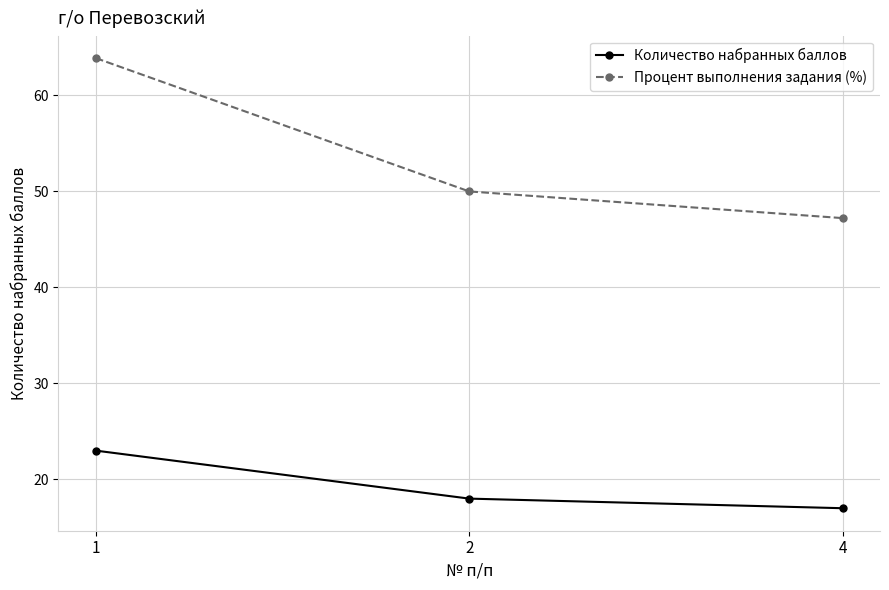

What is the difference between the highest and lowest values at 2?

32.0